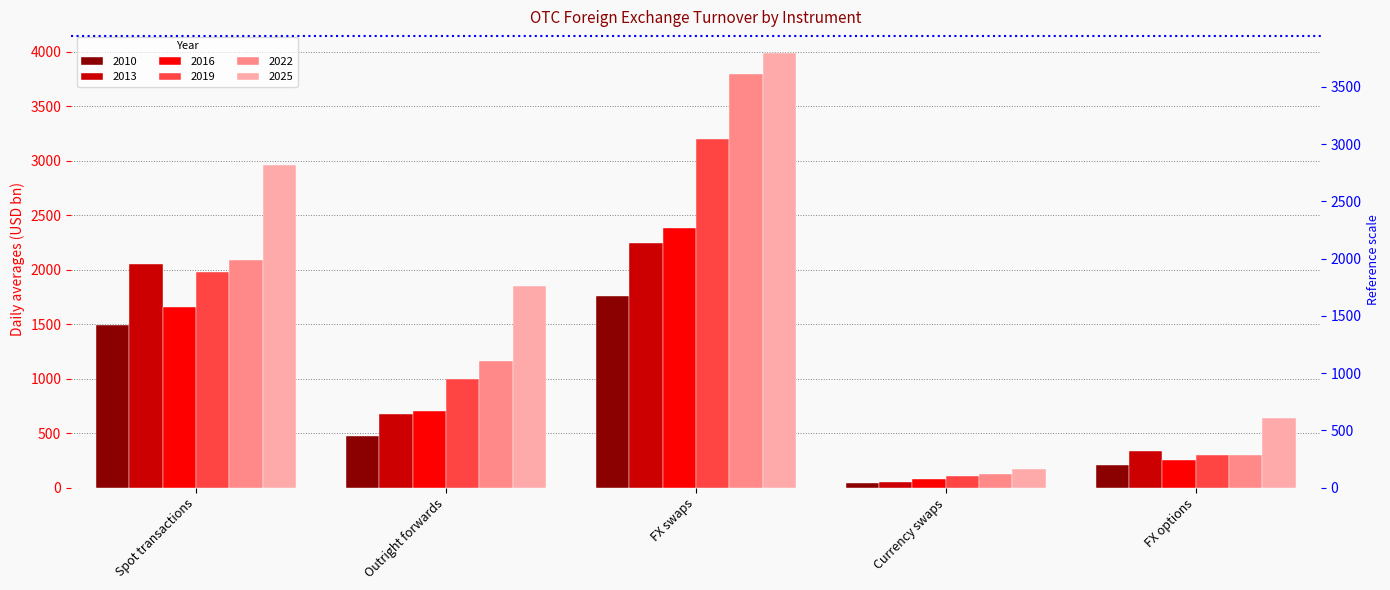

Which has a higher value, FX swaps or Spot transactions?

FX swaps